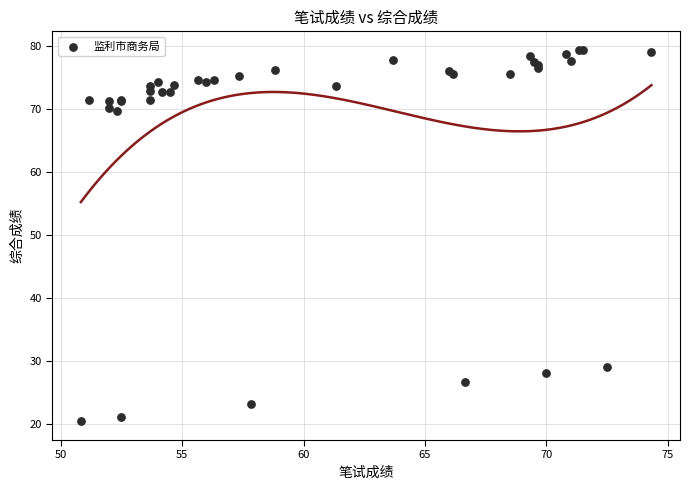

What Y value in the scatter plot is closest to 49?

29.0